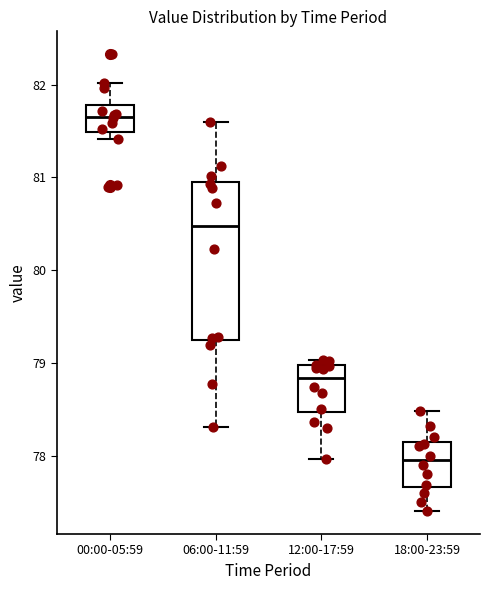

Reading left to right, transcribe this box plot: for each box, give where its median line is, the range the box spans, and where its two whiskers end, as read against the y-axis. The values are not printed on the chart, so give them approximately, as read against the axis.

00:00-05:59: median 81.7, box 81.5 to 81.8, whiskers 81.4 to 82.0
06:00-11:59: median 80.5, box 79.3 to 81.0, whiskers 78.3 to 81.6
12:00-17:59: median 78.8, box 78.5 to 79.0, whiskers 78.0 to 79.0 (just above the box's upper edge)
18:00-23:59: median 78.0, box 77.7 to 78.1, whiskers 77.4 to 78.5